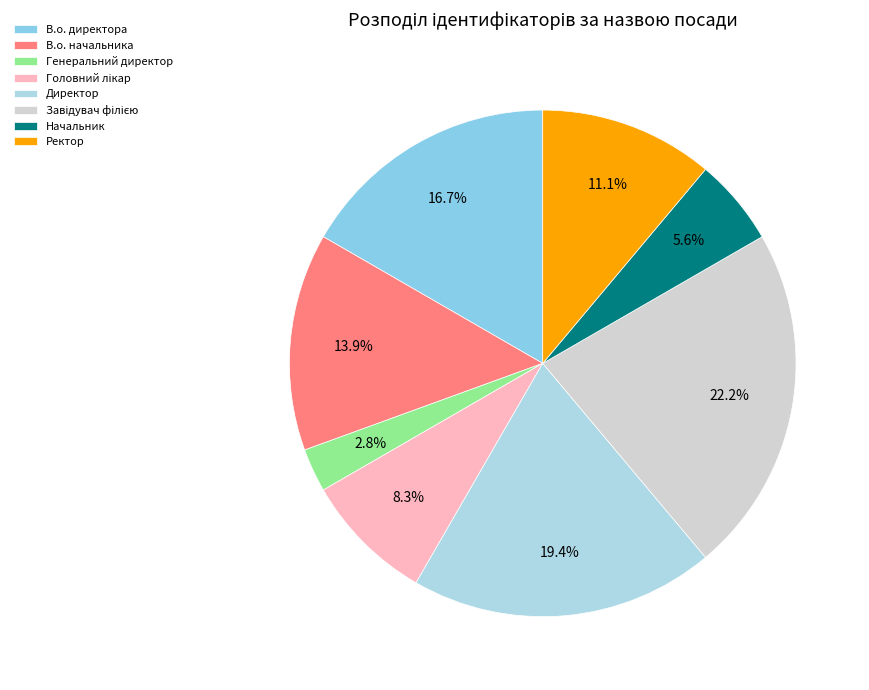

How much of the chart is everything except Генеральний директор?

97.2%